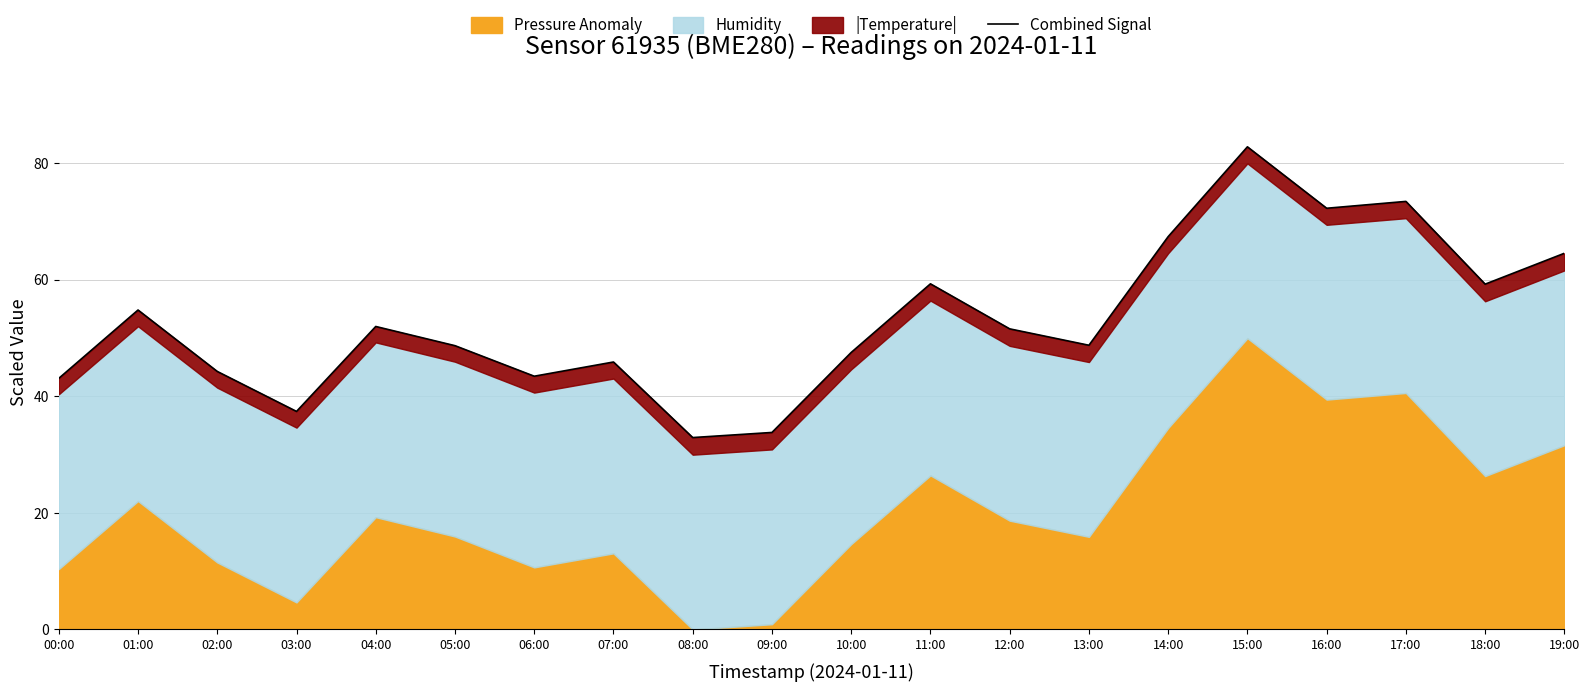

Which category has the highest value across all series?

15:00